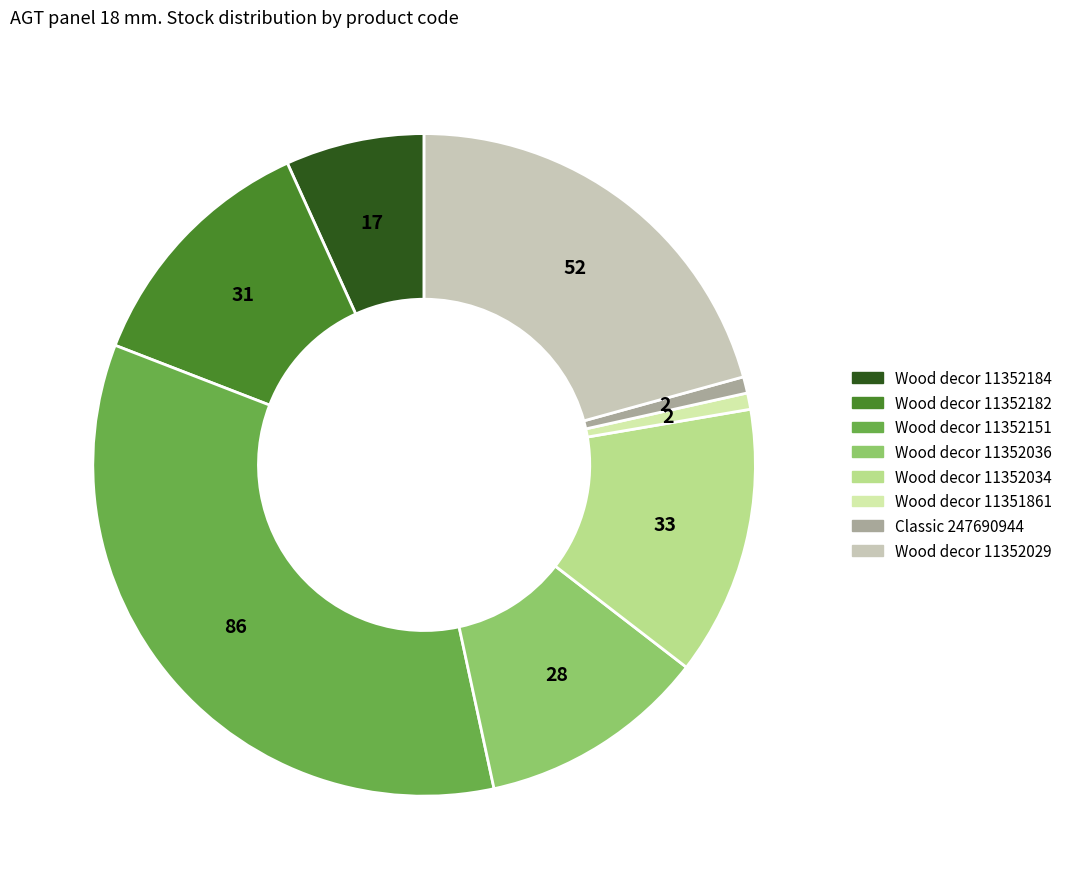

Is there any slice that represents more than half of the pie?

No